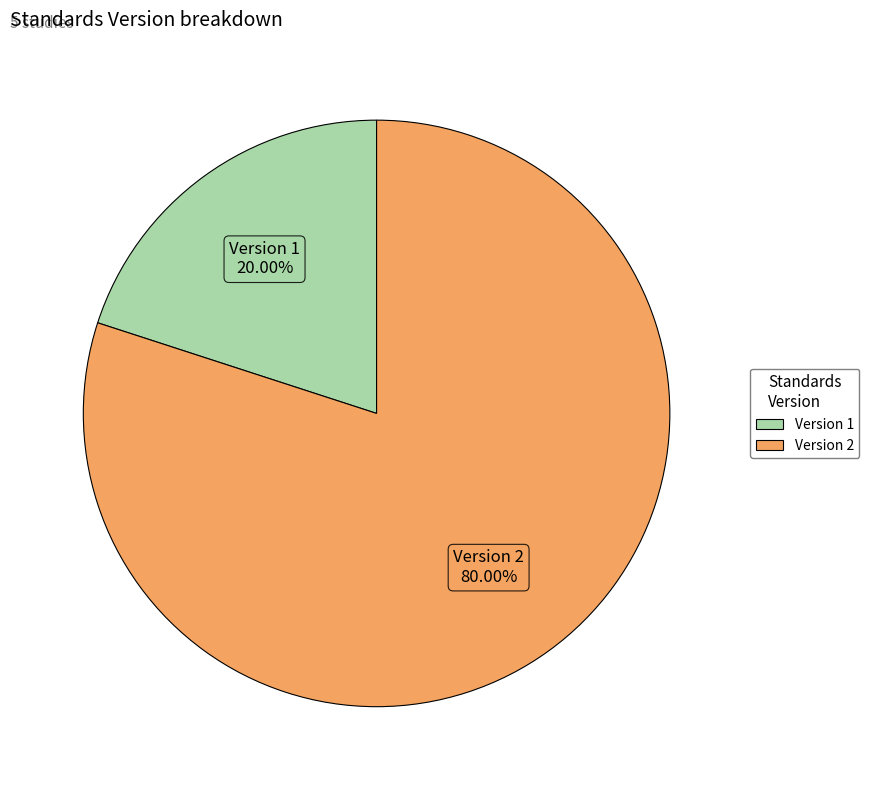

Do Version 1 and Version 2 together represent more than half of the pie?

Yes